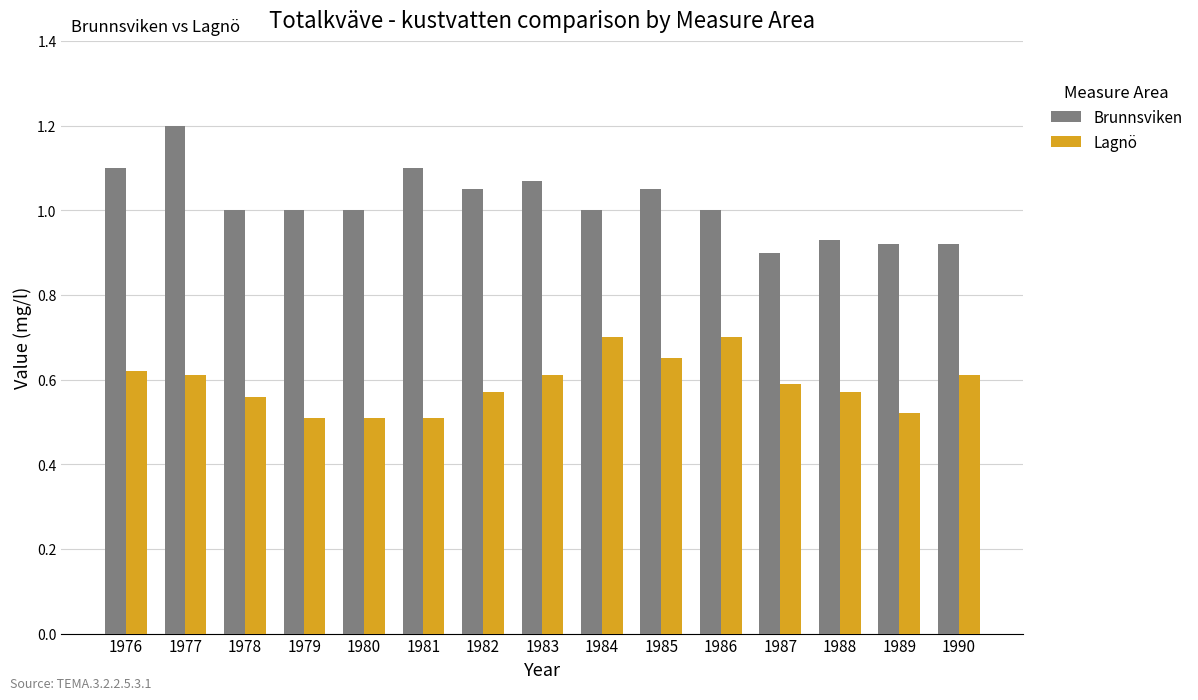

How many bars are there in each group?

2